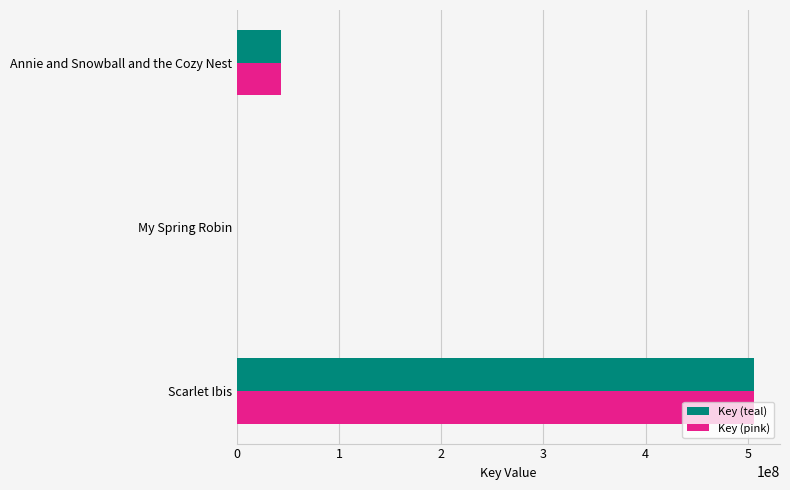

What is the average value of the Key (teal) series?

183182338